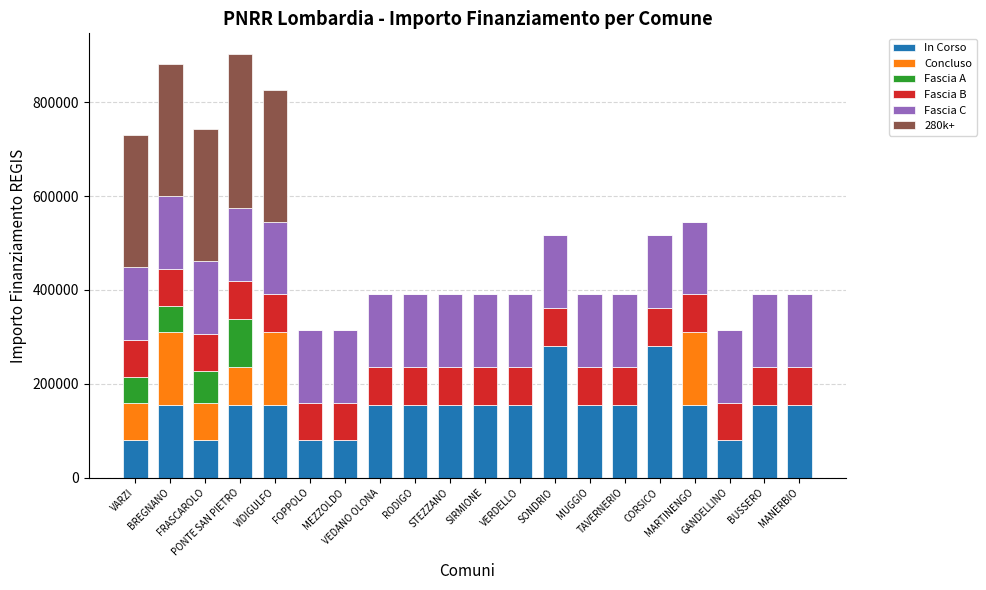

What are all the series names shown in the legend?

In Corso, Concluso, Fascia A, Fascia B, Fascia C, 280k+